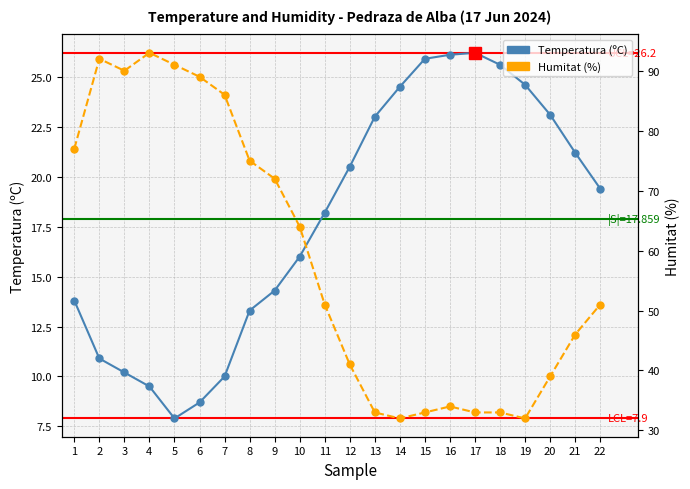

In Temperatura (ºC), how many points are higher than both neighbors (excluding endpoints)?

1